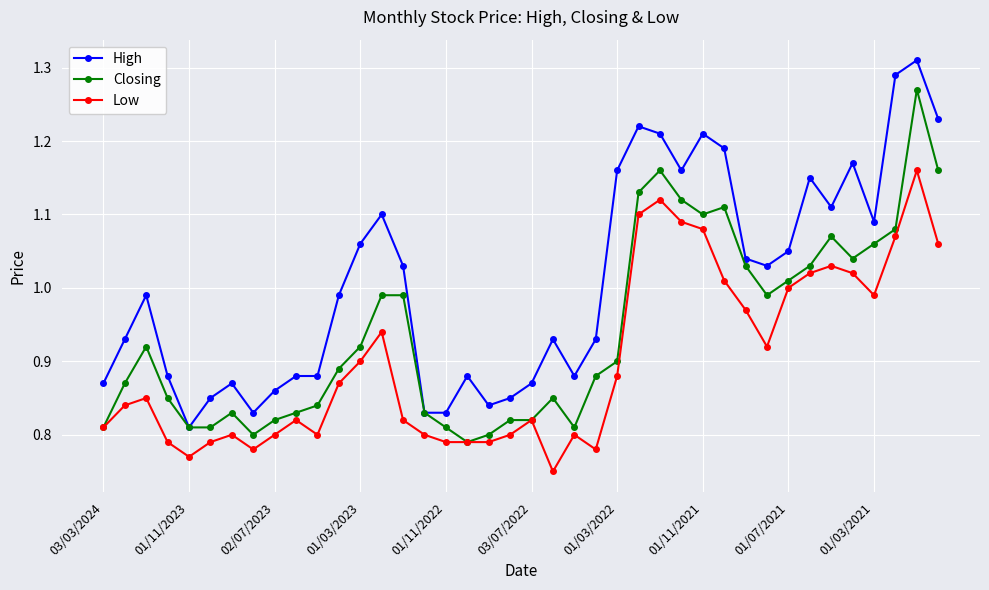

True or false: Low and High cross at least once.

False